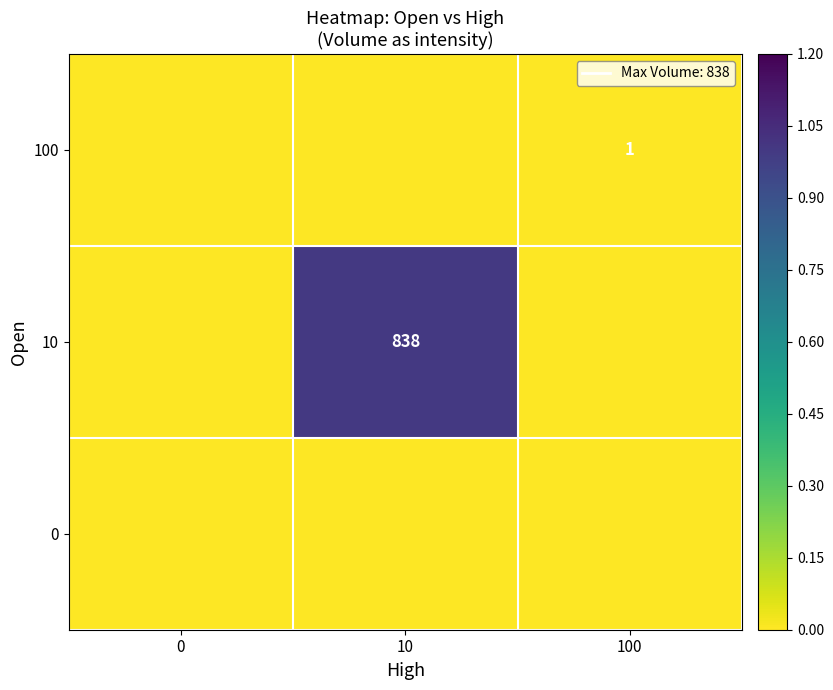

The value of 100 at 100 is 2. True or false?

False